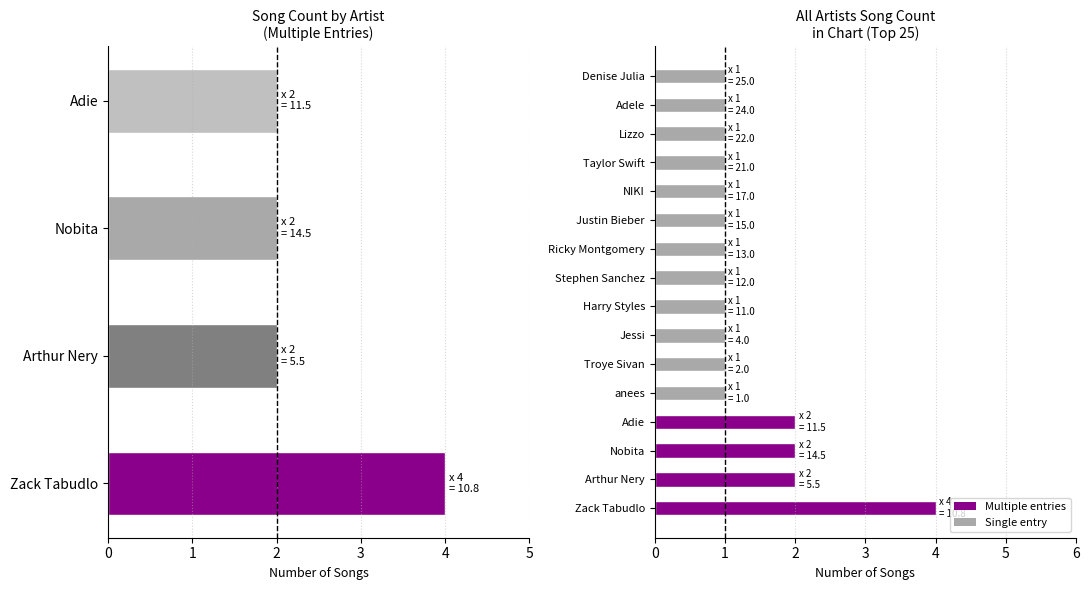

What is the maximum value shown in the chart?

4